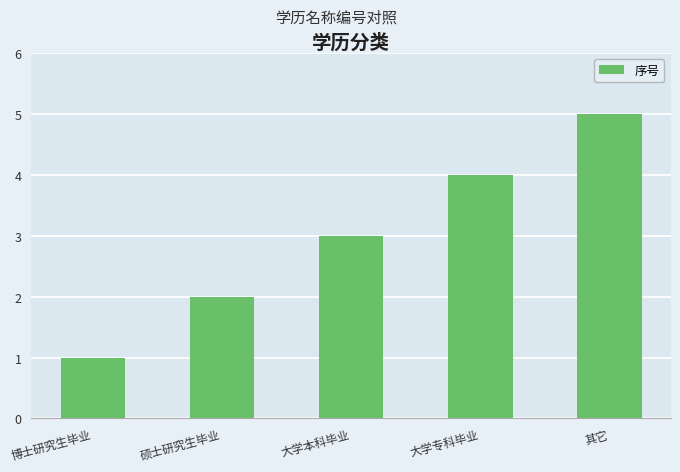

The chart shows a value of 1 at 博士研究生毕业. True or false?

True